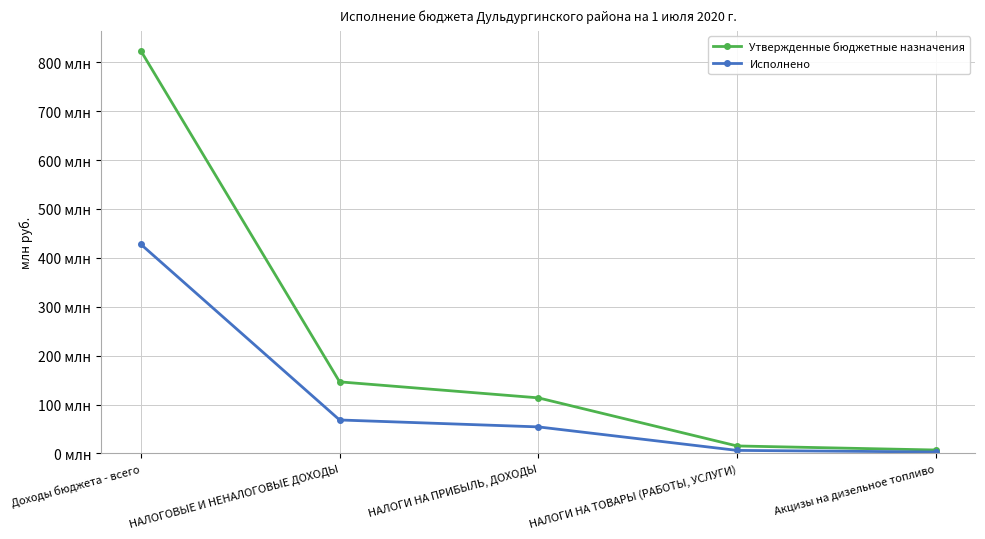

What are all the series names shown in the legend?

Утвержденные бюджетные назначения, Исполнено